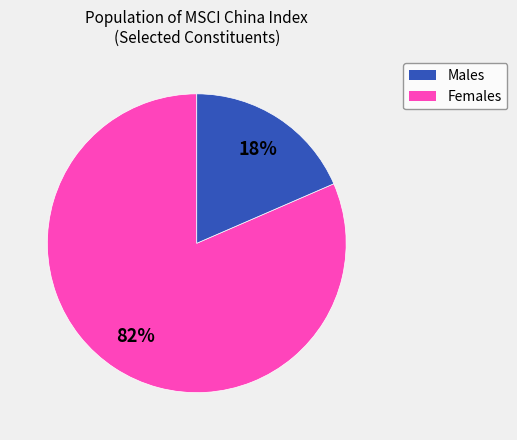

Is there a majority slice in this chart?

Yes